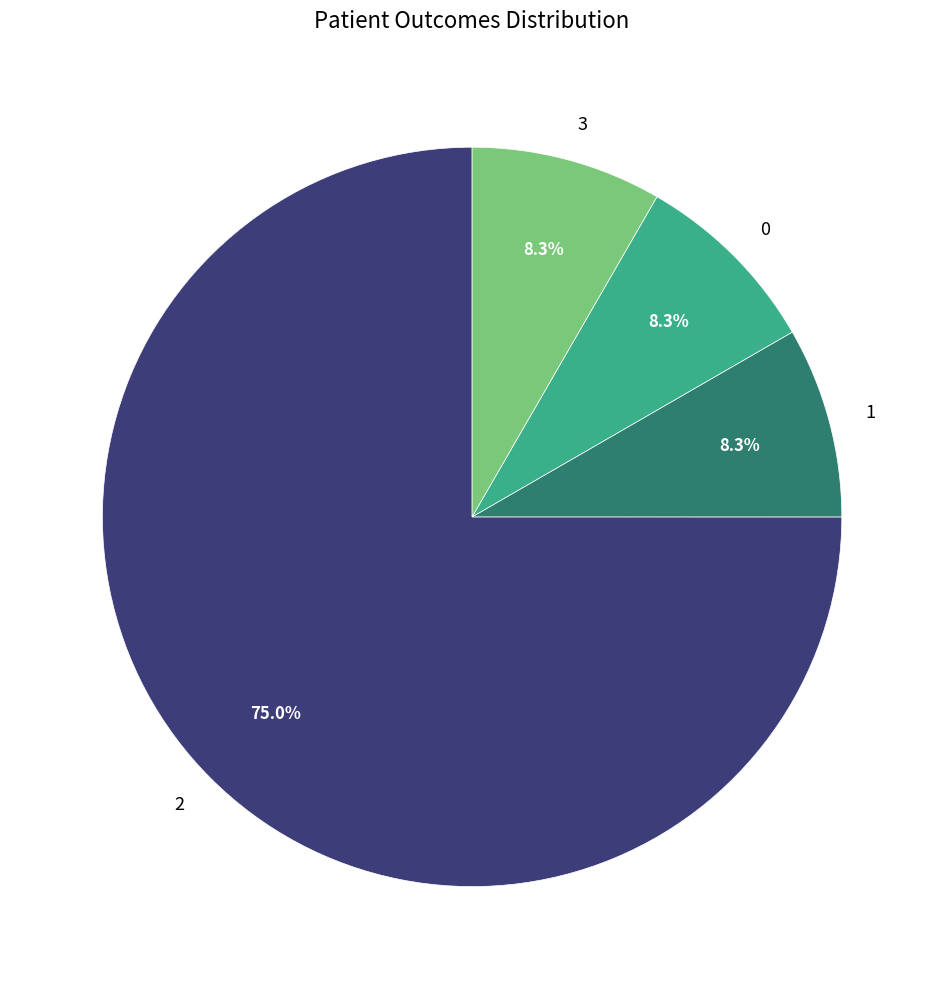

What portion of the pie excludes 0?

91.7%